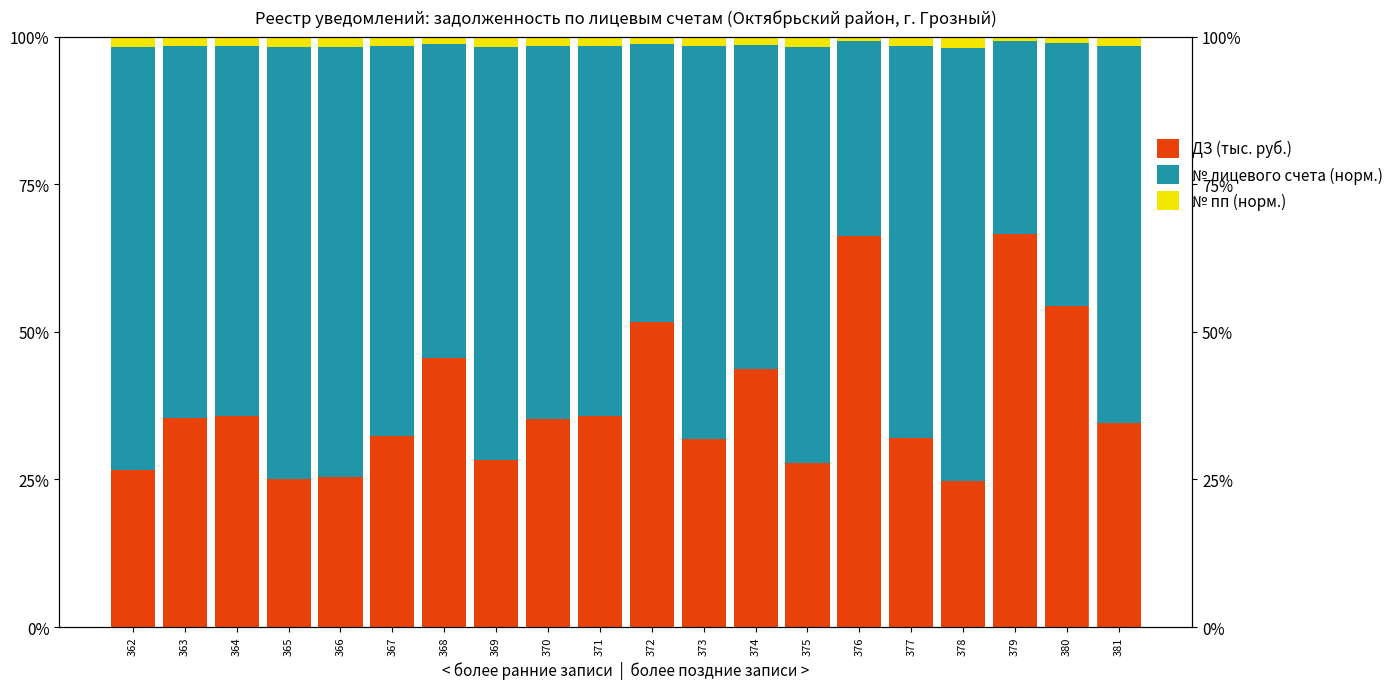

At how many categories does at least one series exceed 0?

20